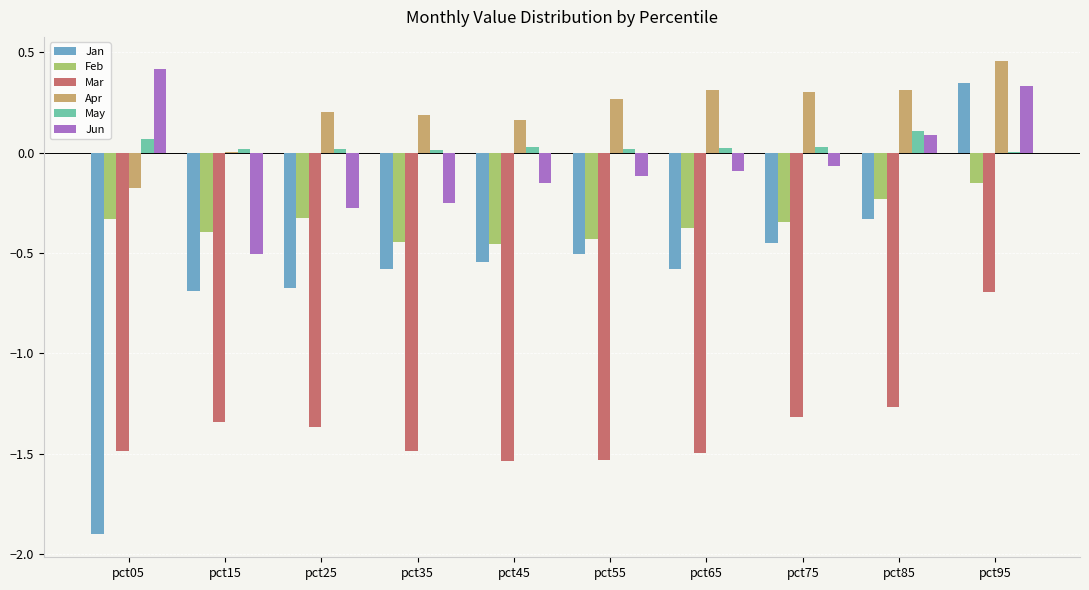

What is the total value across all series at pct45?

-2.5